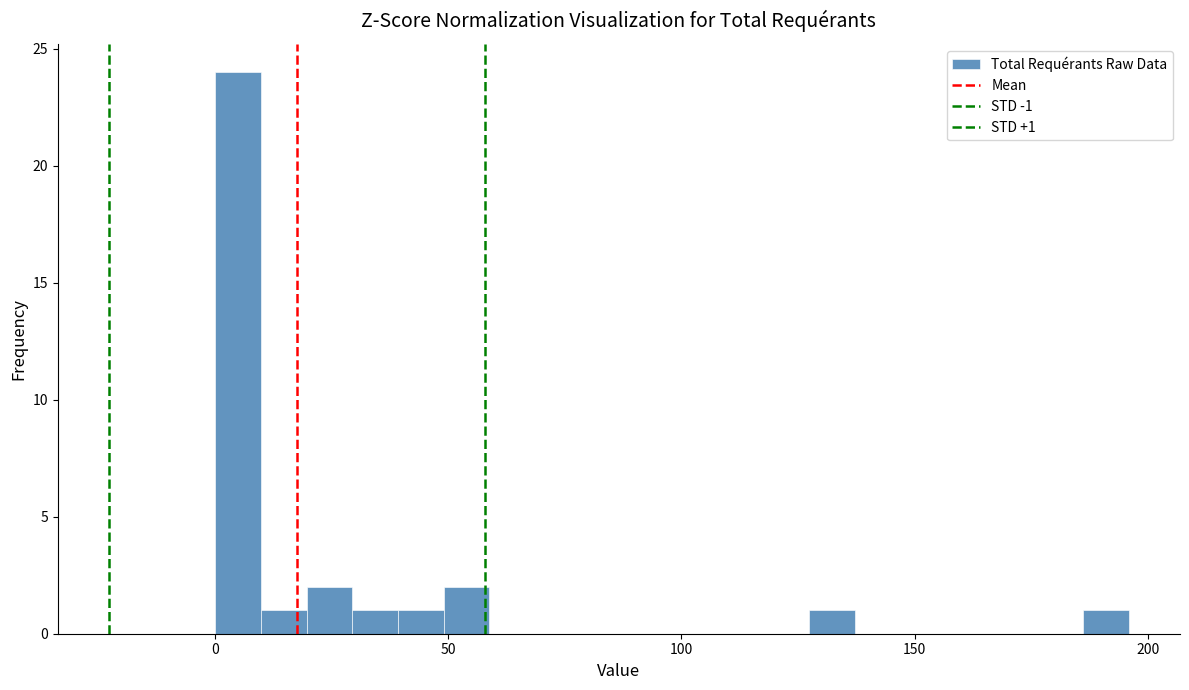

Around what value on the x-axis is the tallest bar? Give the approximate position of its centre, as read against the axis.

5